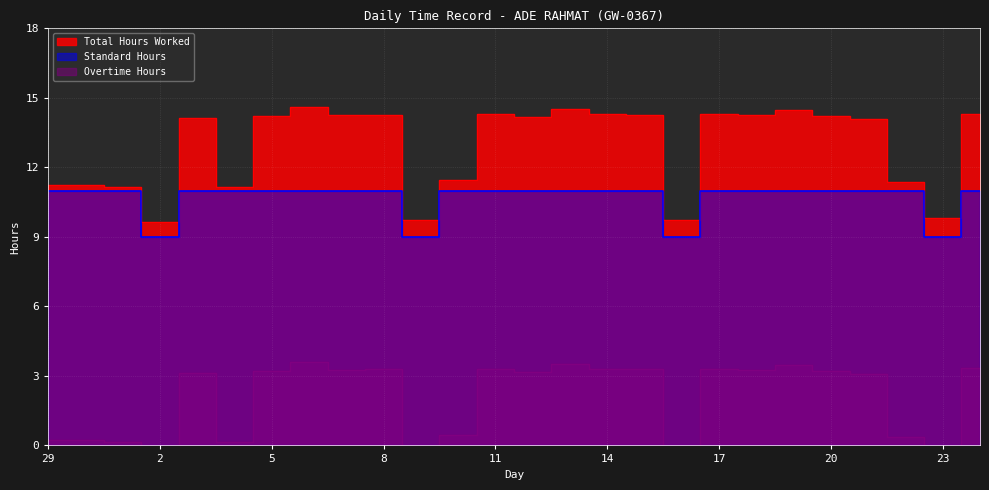

Which series has the largest range (max minus min)?

Total Hours Worked